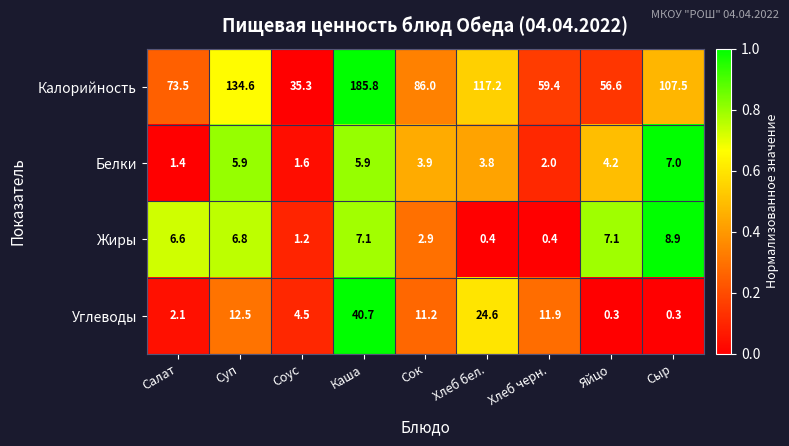

What is the spread (max minus min) of values at Хлеб бел.?

116.8